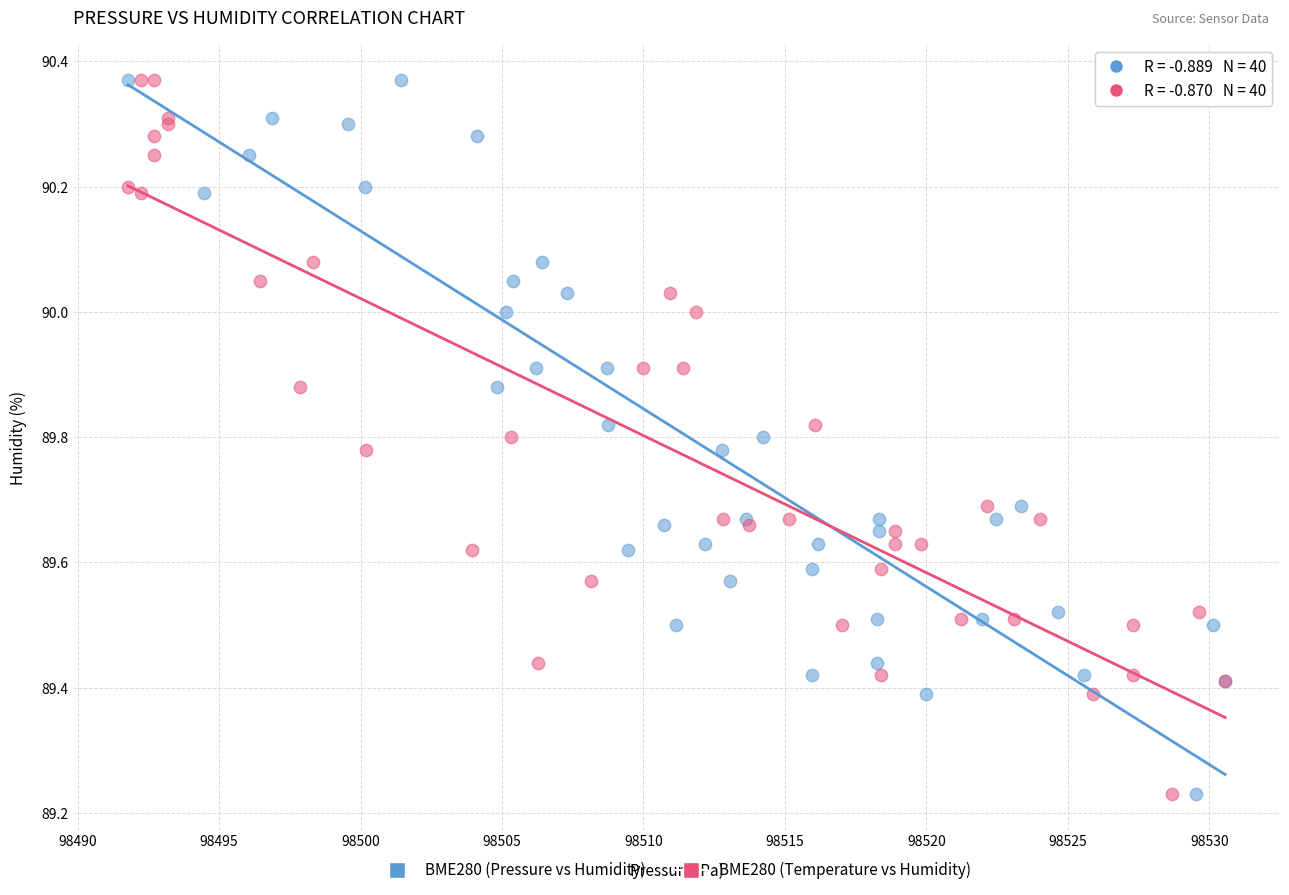

What are all the series names shown in the legend?

BME280 (Pressure vs Humidity), BME280 (Temperature vs Humidity)